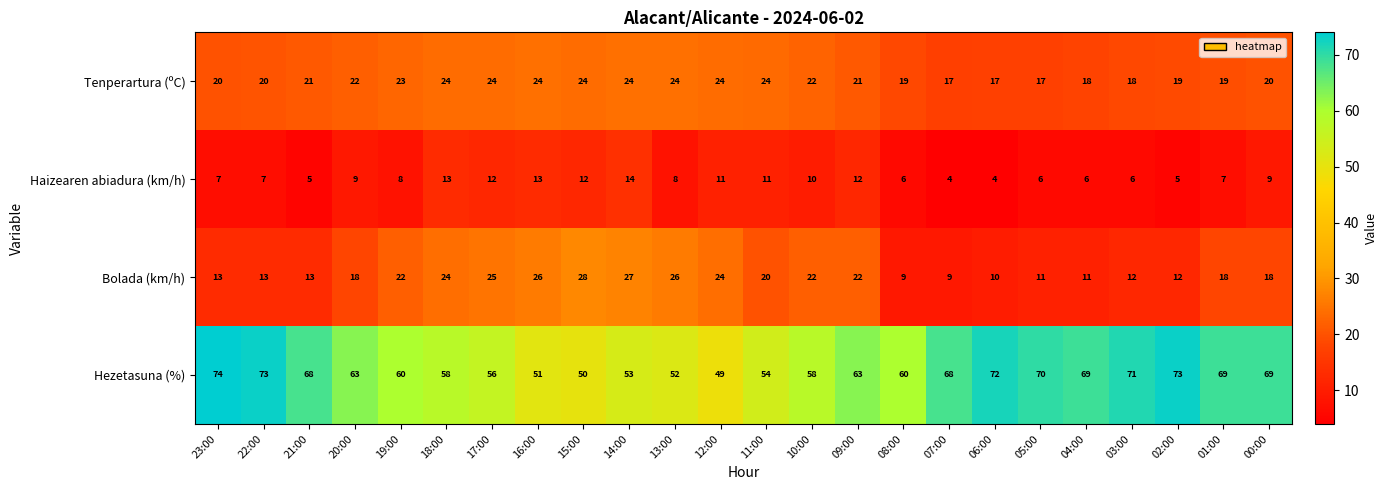

What is the minimum value shown in the chart?

4